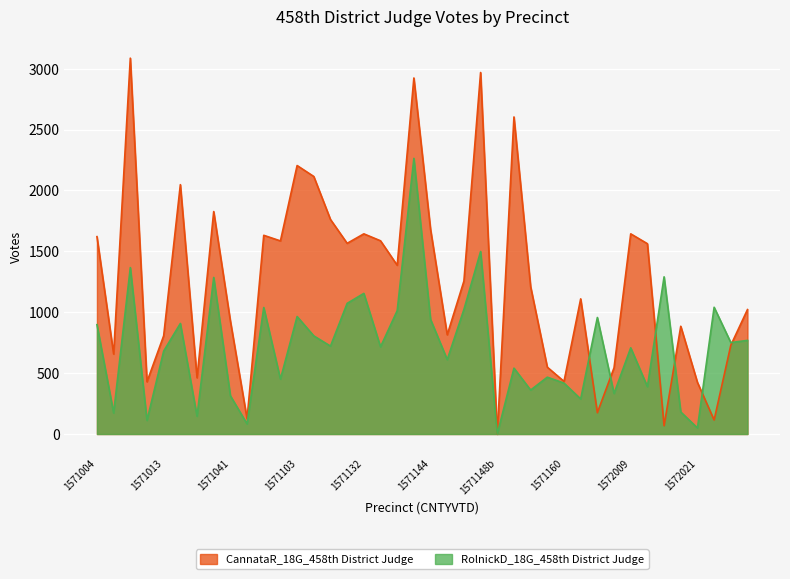

Is it true that RolnickD_18G_458th District Judge equals 908 at 1571014?

True